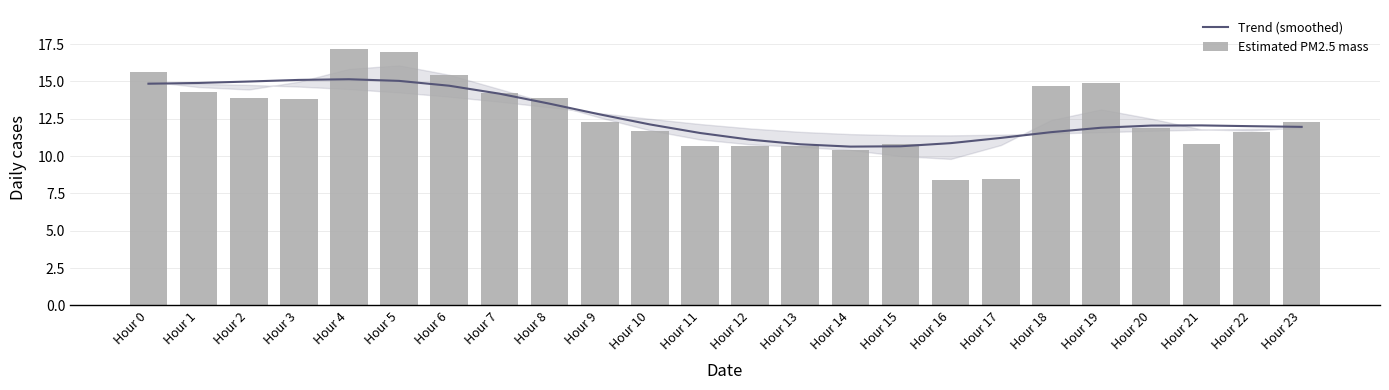

At which category is the sum across all series the highest?

Hour 4